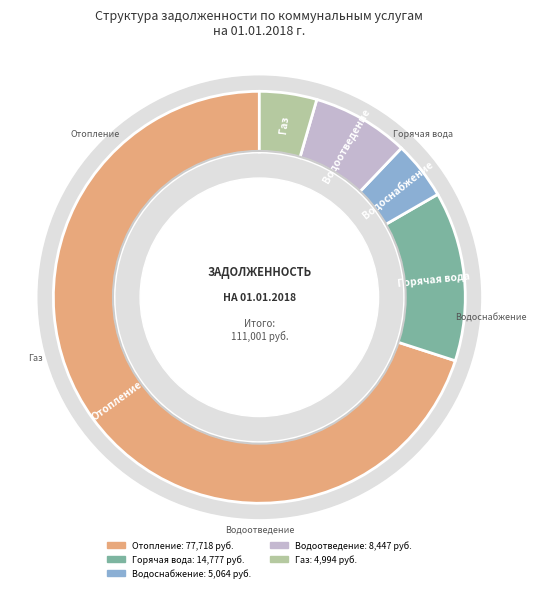

To the nearest percent, what percentage of the pie is Газ?

4%